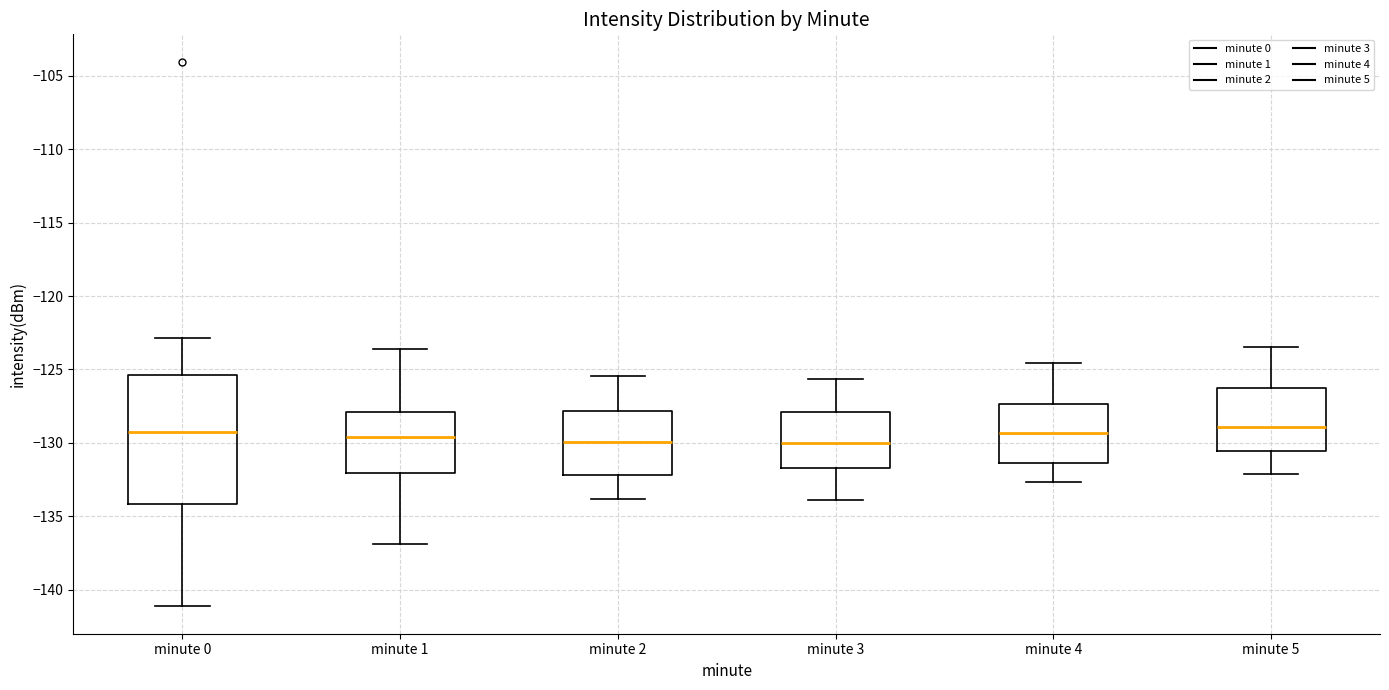

Where does the upper whisker of the box for minute 5 end on the y-axis? The values are not printed on the chart, so give them approximately, as read against the axis.

-123.5